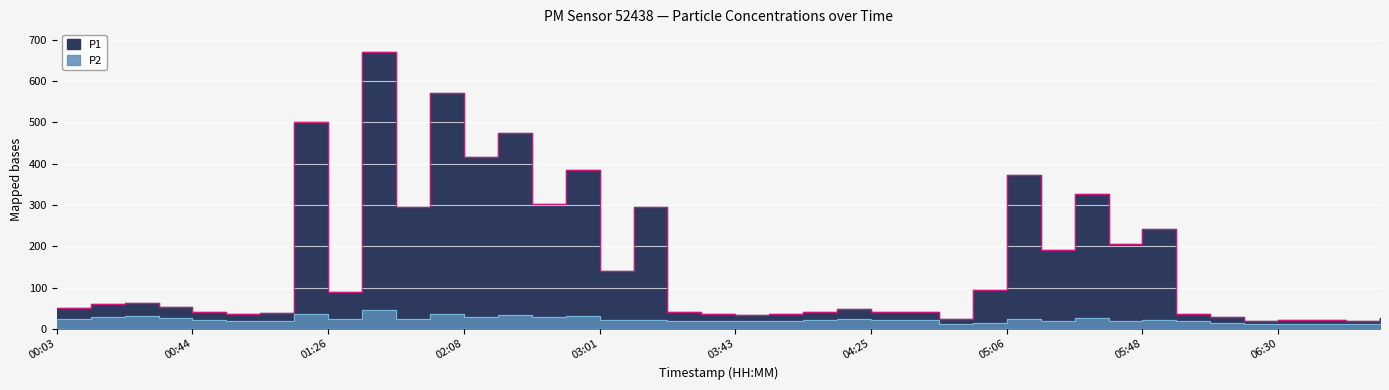

What is the label of the 27th point from the right?

02:19